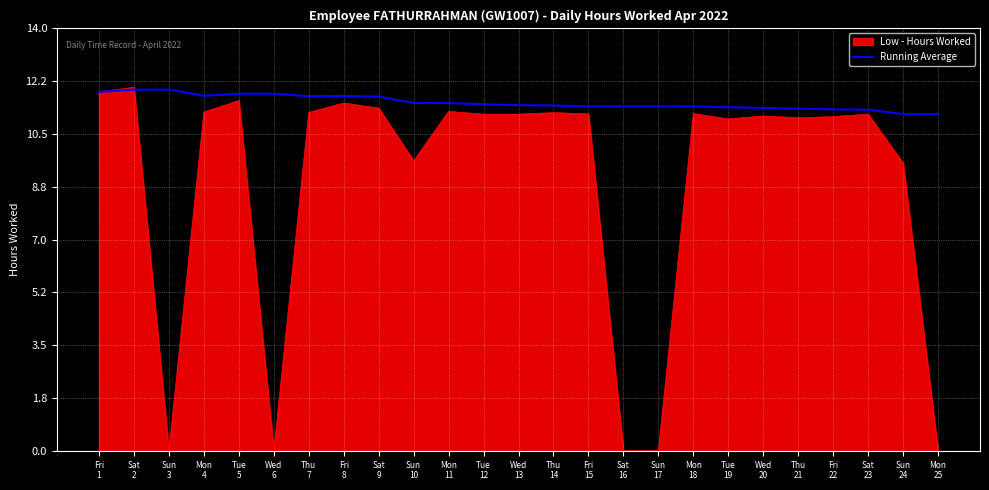

Which series has the widest spread of values?

Low - Hours Worked